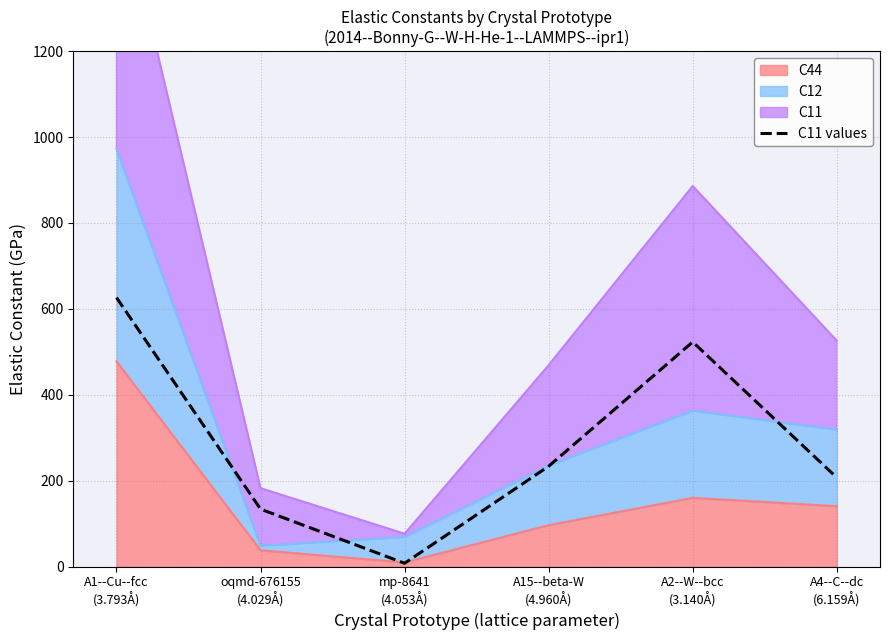

What is the smallest value displayed?

7.7